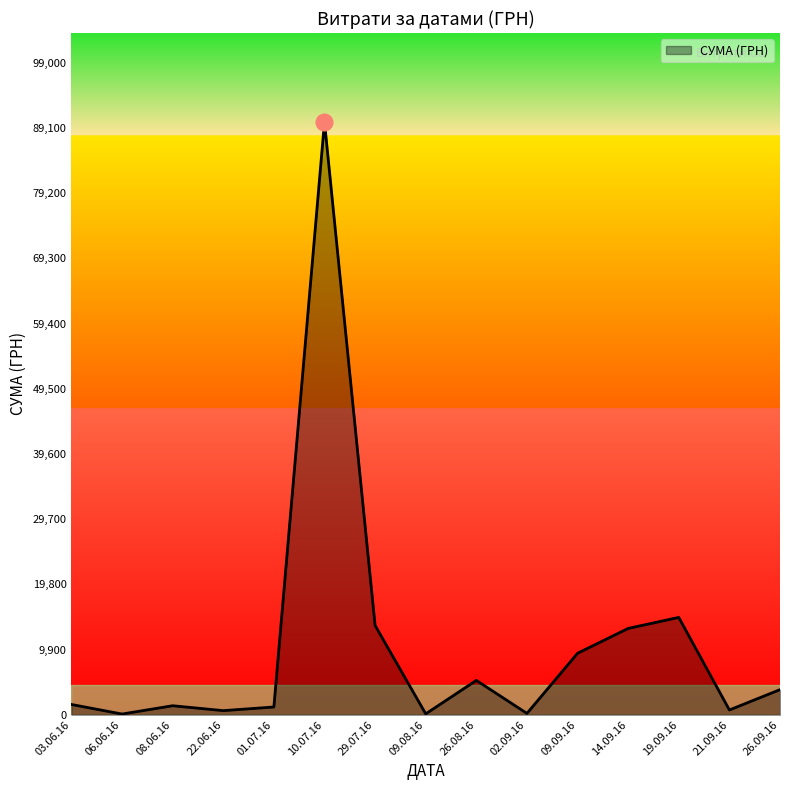

The value at 29.07.16 is 13562.3. True or false?

True